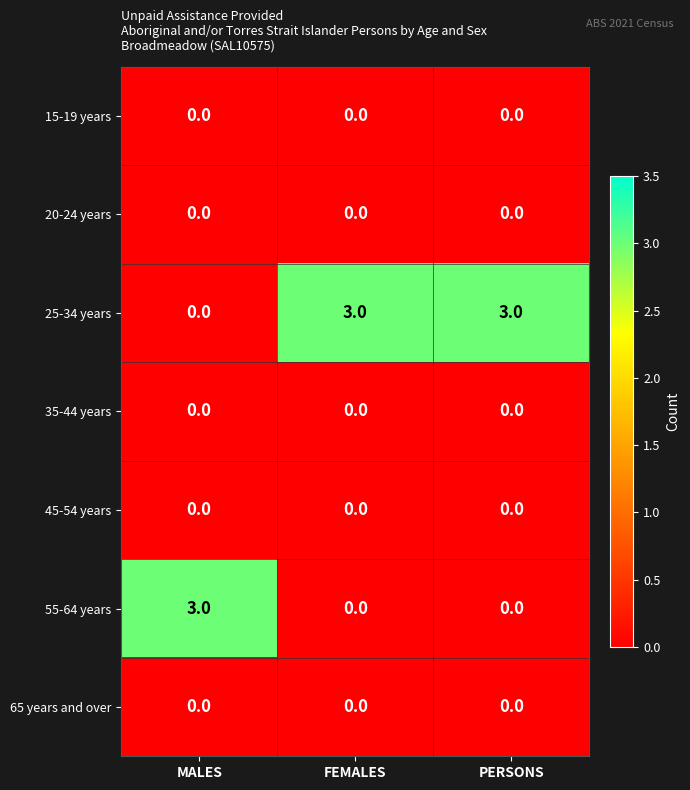

What is the total value across all series at PERSONS?

3